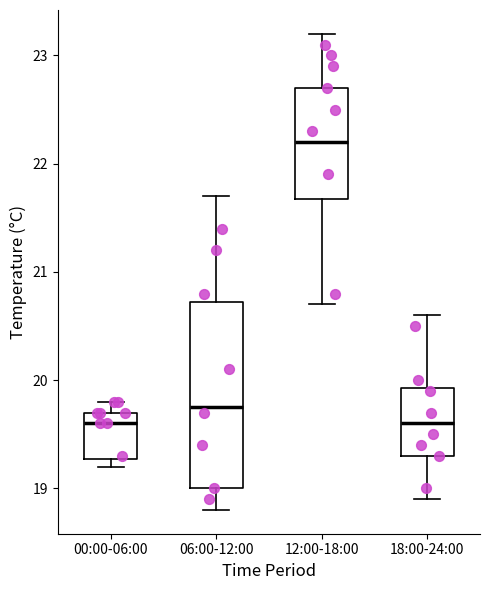

Reading left to right, transcribe this box plot: for each box, give where its median line is, the range the box spans, and where its two whiskers end, as read against the y-axis. The values are not printed on the chart, so give them approximately, as read against the axis.

00:00-06:00: median 19.6, box 19.3 to 19.7, whiskers 19.2 to 19.8
06:00-12:00: median 19.8, box 19.0 to 20.7, whiskers 18.8 to 21.7
12:00-18:00: median 22.2, box 21.7 to 22.7, whiskers 20.7 to 23.2
18:00-24:00: median 19.6, box 19.3 to 19.9, whiskers 18.9 to 20.6